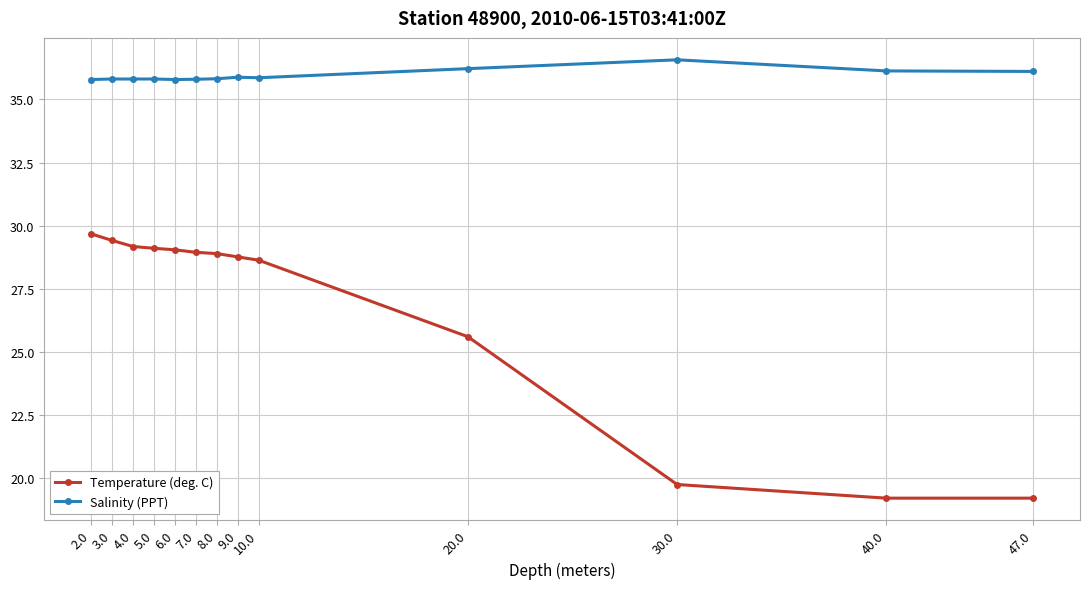

What is the sum of all Temperature (deg. C) values?

345.5